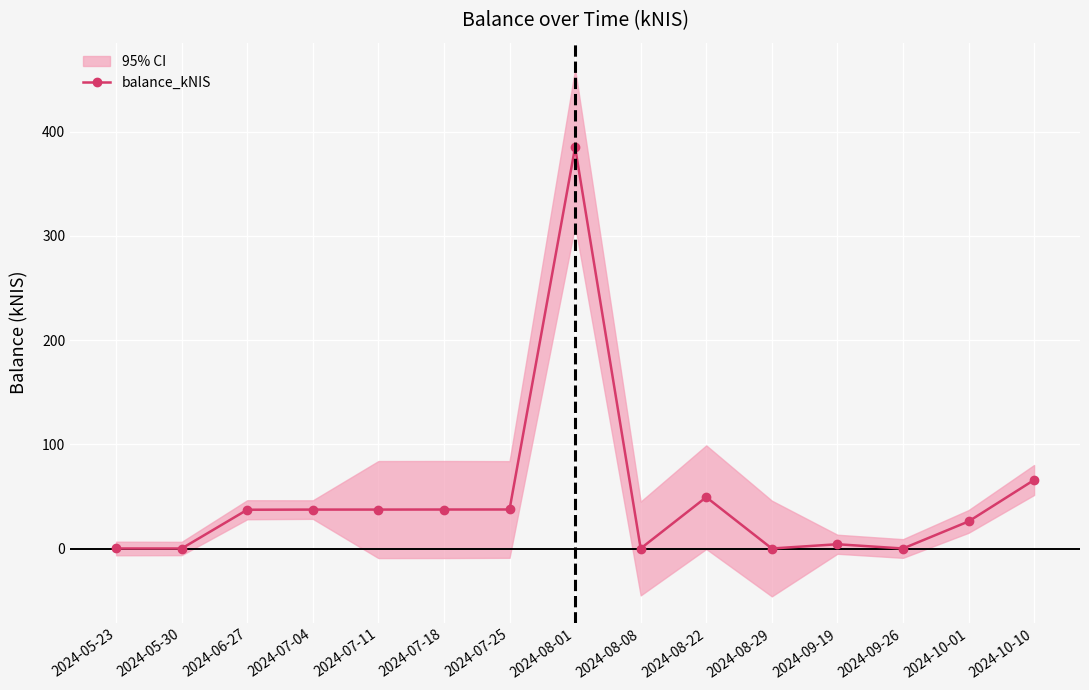

How many values are above zero?

11